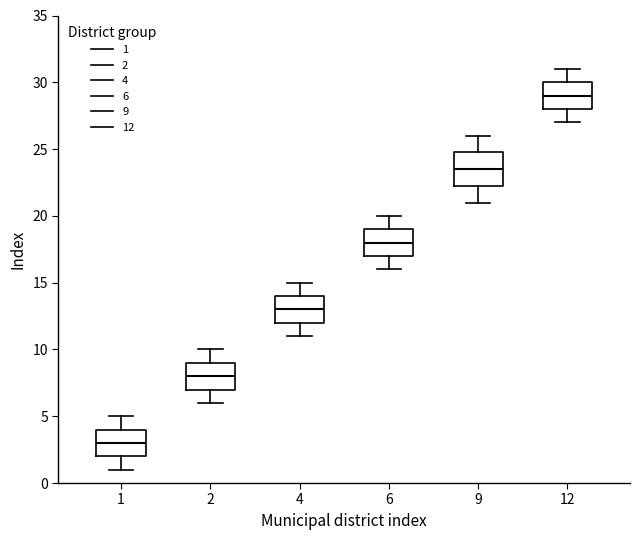

Which box has the lowest median line?

1